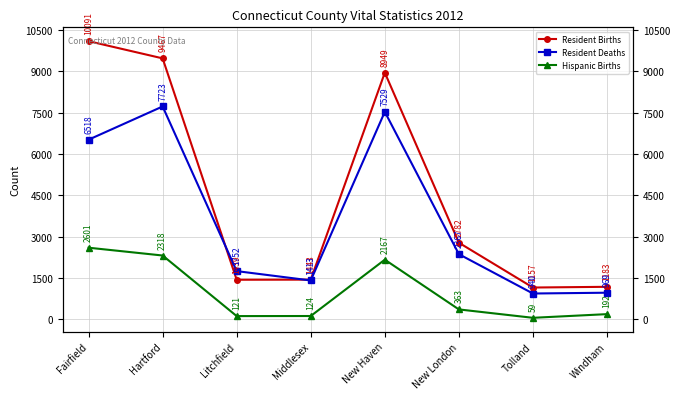

At how many categories does at least one series exceed 729?

8